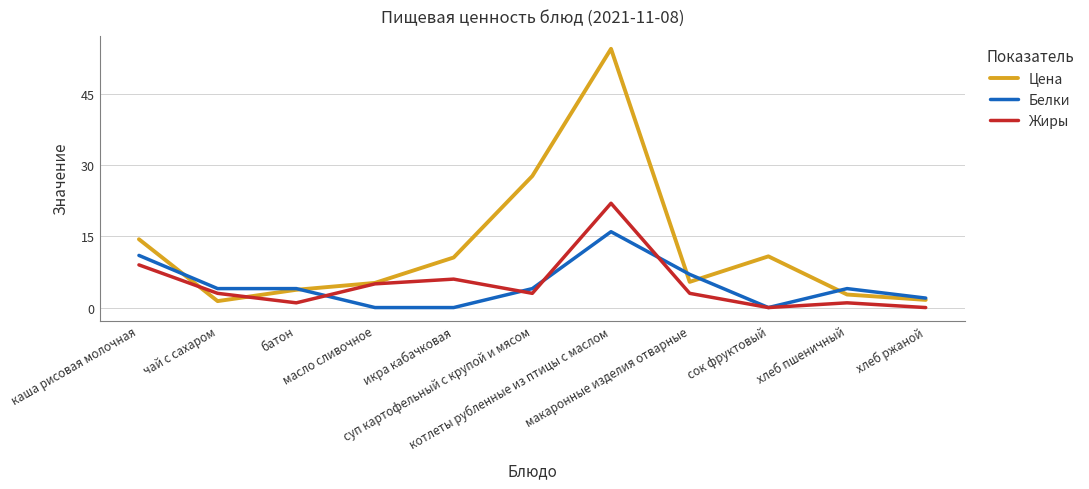

How many interior local valleys does the Цена series have?

2